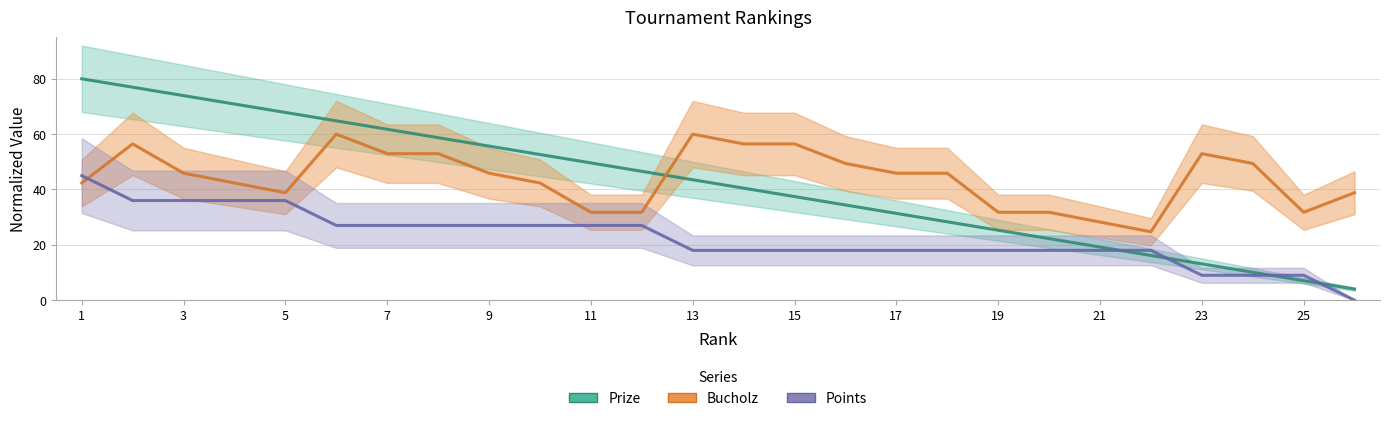

Which category has the highest value across all series?

1